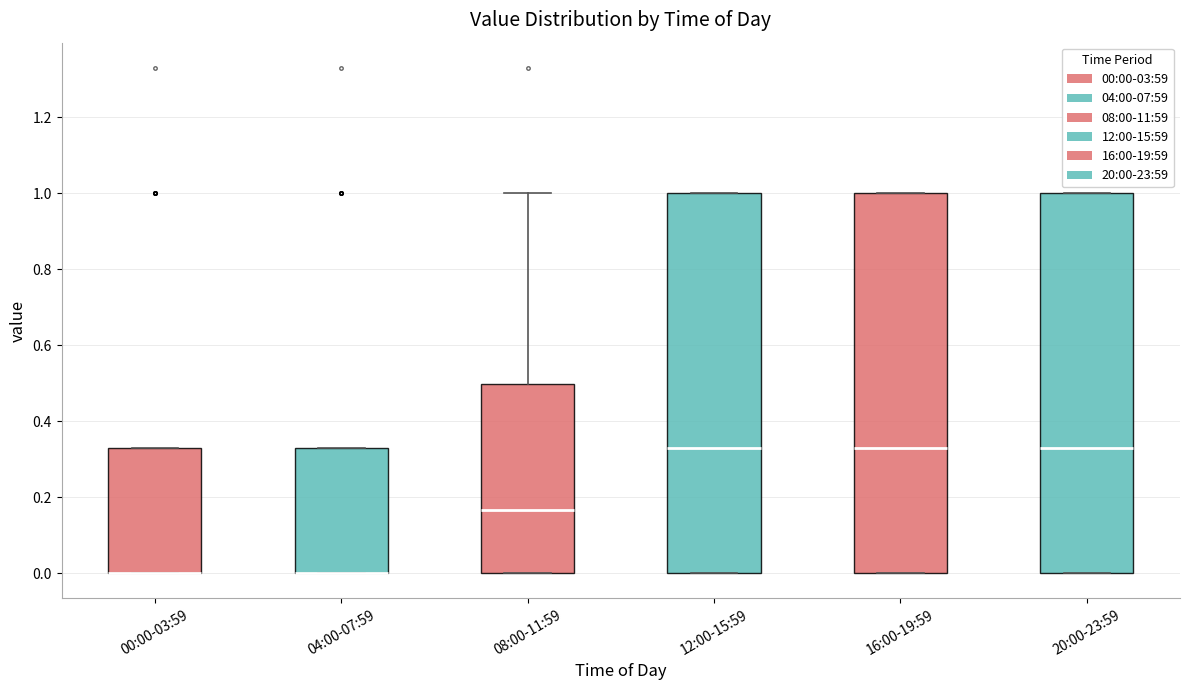

Reading left to right, read every box against the y-axis: the position of its median line, the range the box covers, and the ends of its whiskers. The values are not printed on the chart, so give them approximately, as read against the axis.

00:00-03:59: median 0.00 (drawn on the box's lower edge), box 0.00 to 0.34, whiskers 0.00 to 0.34
04:00-07:59: median 0.00 (drawn on the box's lower edge), box 0.00 to 0.34, whiskers 0.00 to 0.34
08:00-11:59: median 0.16, box 0.00 to 0.50, whiskers 0.00 to 1.00
12:00-15:59: median 0.34, box 0.00 to 1.00, whiskers 0.00 to 1.00
16:00-19:59: median 0.34, box 0.00 to 1.00, whiskers 0.00 to 1.00
20:00-23:59: median 0.34, box 0.00 to 1.00, whiskers 0.00 to 1.00